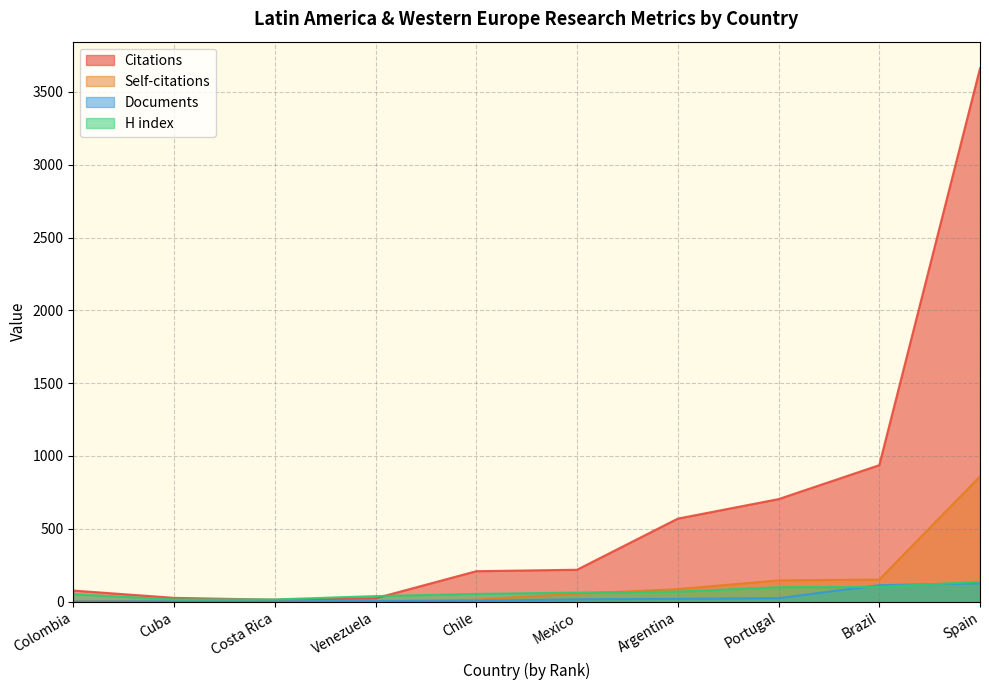

True or false: H index has more than 2 interior local peaks.

False